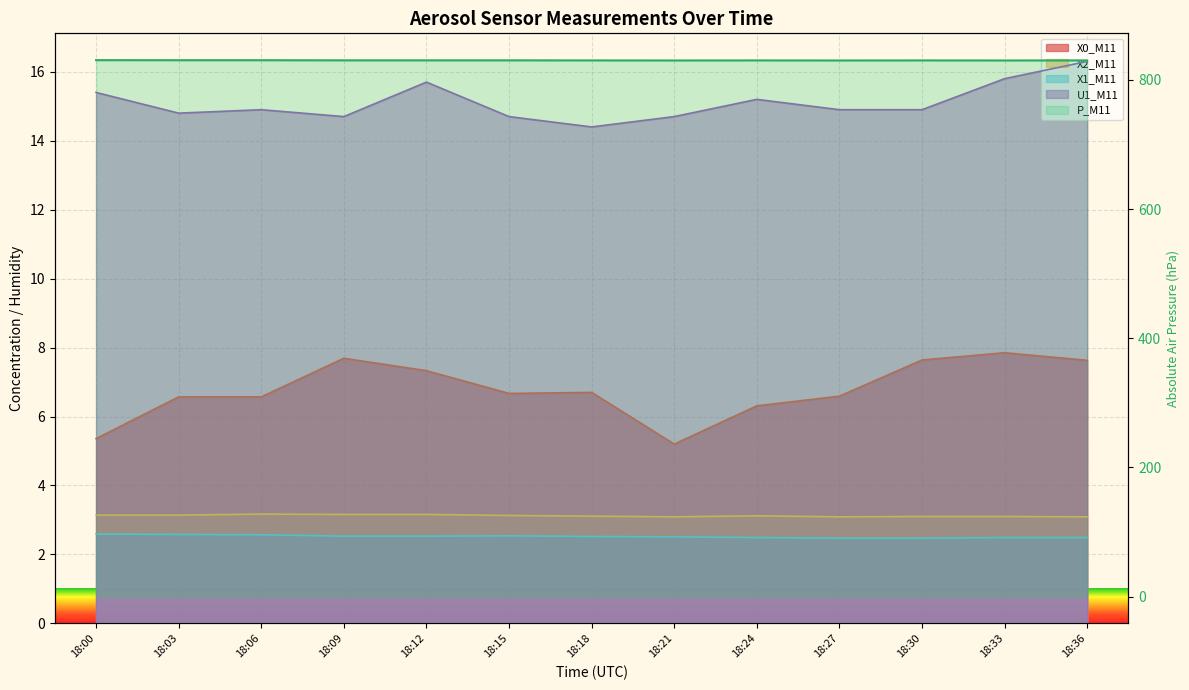

Which series has the largest range (max minus min)?

X0_M11